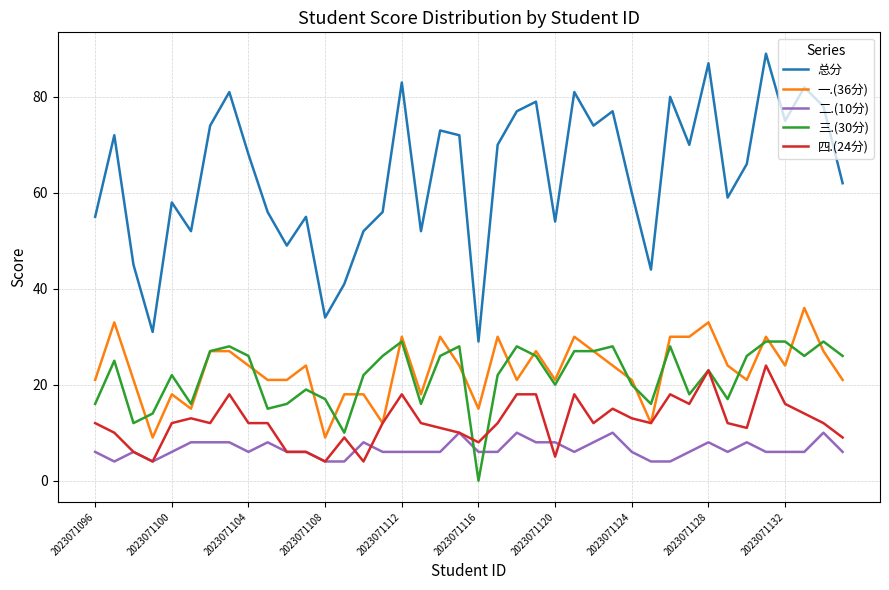

Rank the series by their maximum value, from highest to lowest.

总分, 一.(36分), 三.(30分), 四.(24分), 二.(10分)